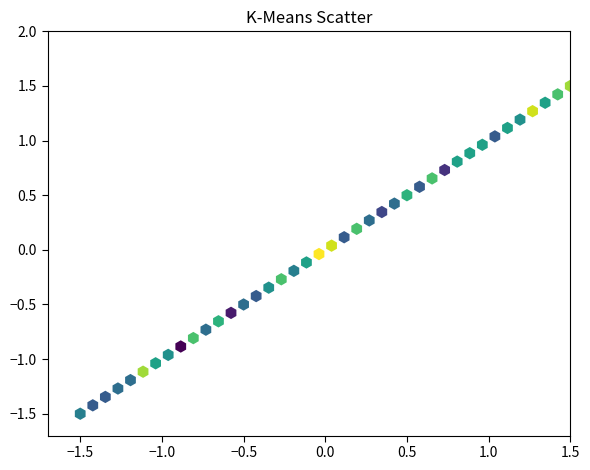

What is the range of X values (max minus min)?

3.0